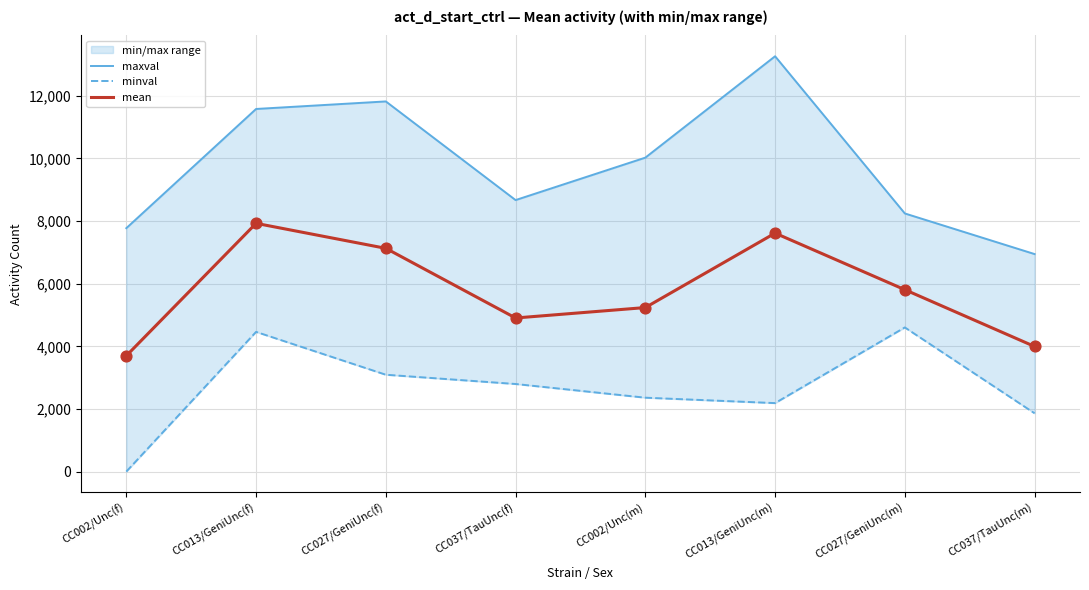

At how many categories does at least one series exceed 3016?

8